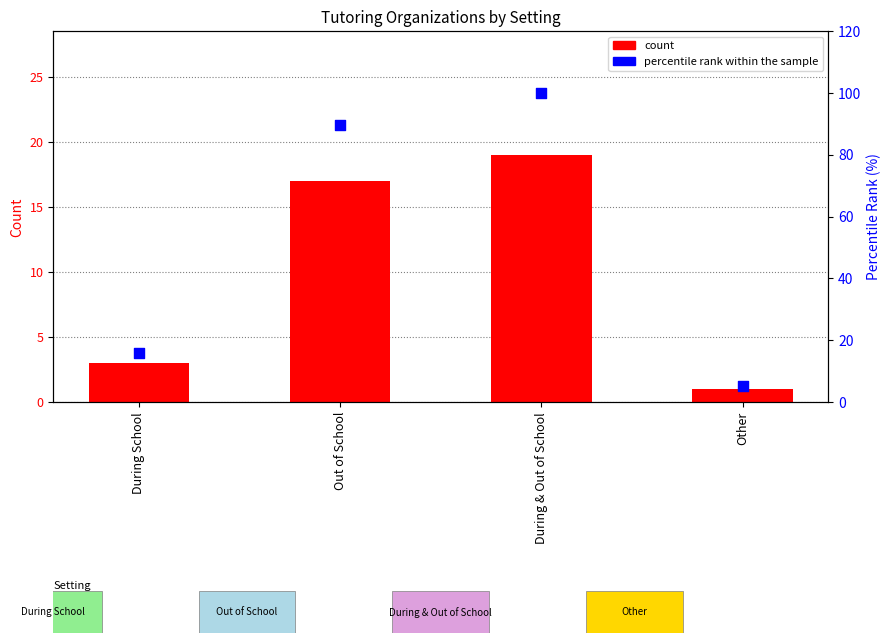

At which category is the sum across all series the highest?

During & Out of School